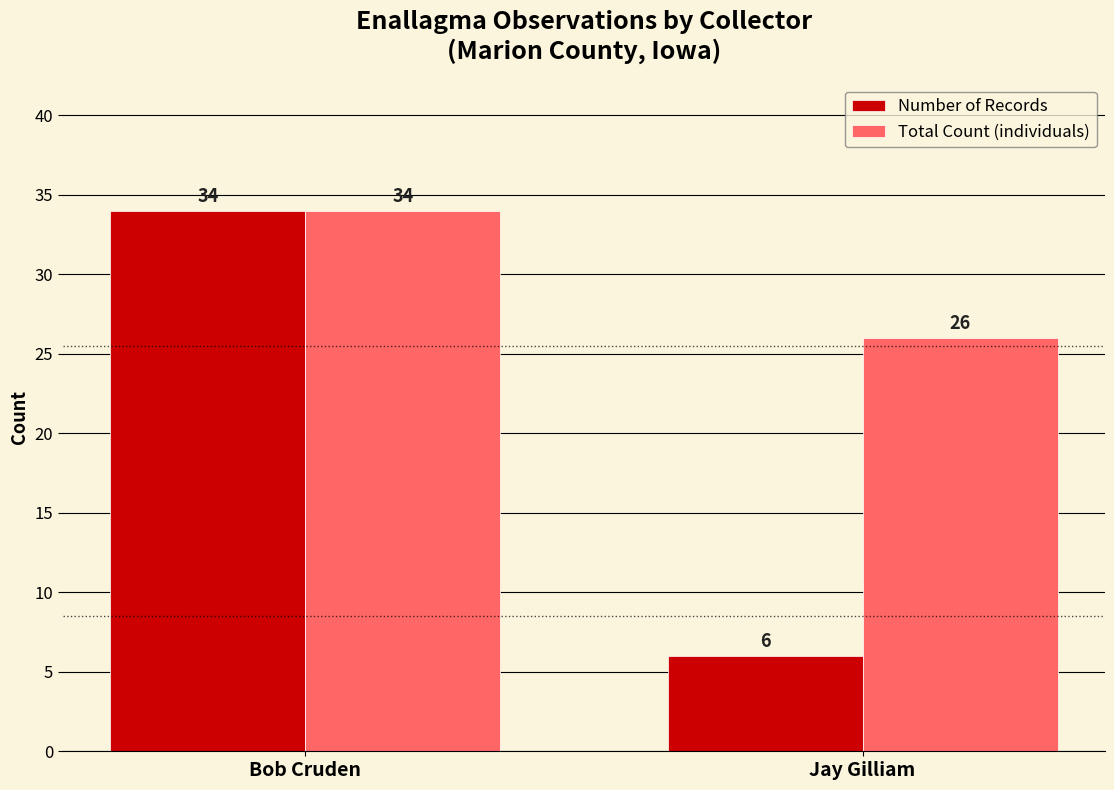

What is the sum of all Total Count (individuals) values?

60